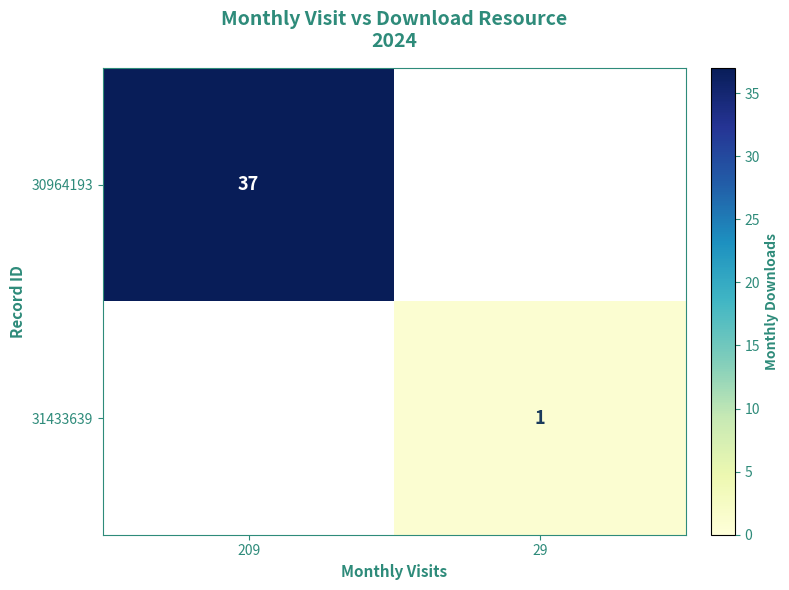

Is the value of 30964193 at 209 greater than the value of 31433639 at 29?

Yes